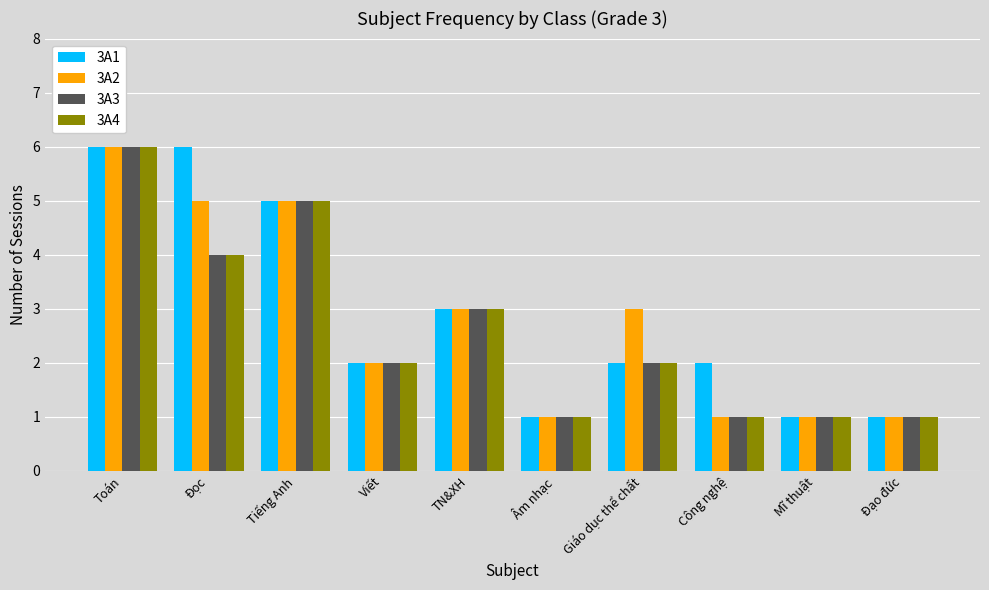

What are all the series names shown in the legend?

3A1, 3A2, 3A3, 3A4